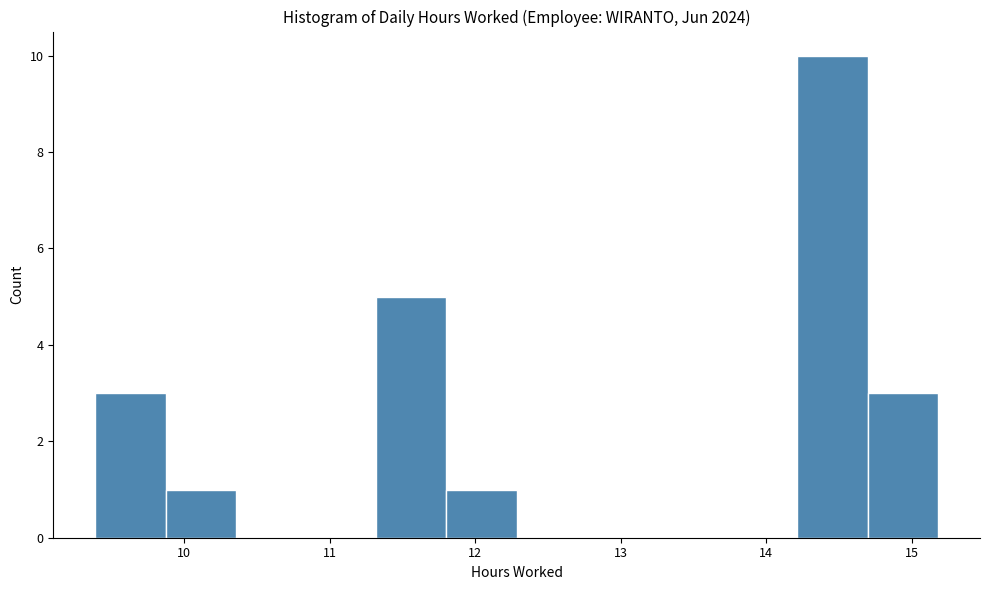

Over which range of the x-axis is the bar tallest?

14.2 to 14.7